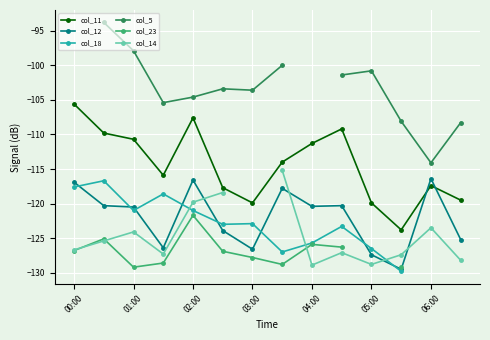

Is the value of col_11 at 02:00 greater than the value of col_12 at 01:00?

Yes